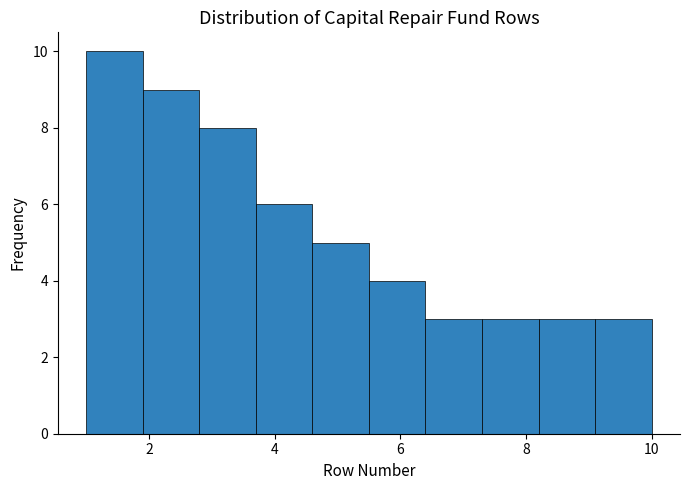

Reading left to right, list every bar in this chart as the range it spans on the x-axis followed by its height. Neither the bar edges nor the heights are printed on the chart, so give them approximately, as read against the axes.

1.0 to 1.9: 10
1.9 to 2.8: 9
2.8 to 3.7: 8
3.7 to 4.6: 6
4.6 to 5.5: 5
5.5 to 6.4: 4
6.4 to 7.3: 3
7.3 to 8.2: 3
8.2 to 9.1: 3
9.1 to 10.0: 3